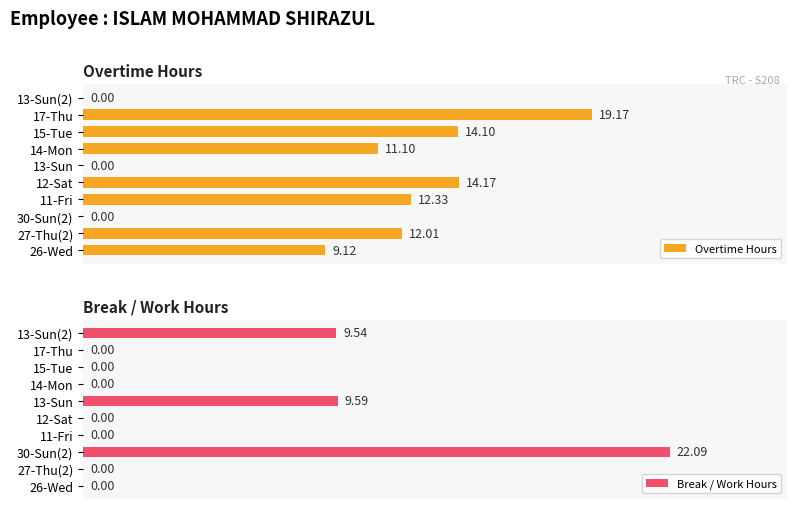

What is the value of the Overtime Hours bar at the 2nd from the left?

12.0